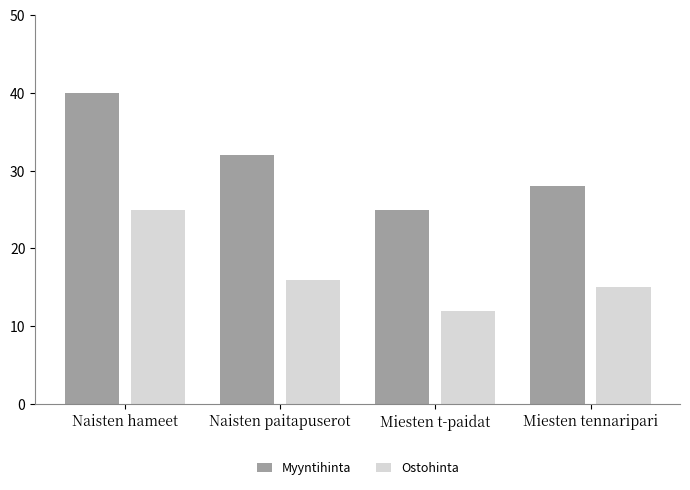

Reading left to right, extract all data points from this chart.

Myyntihinta: 40	32	25	28
Ostohinta: 25	16	12	15